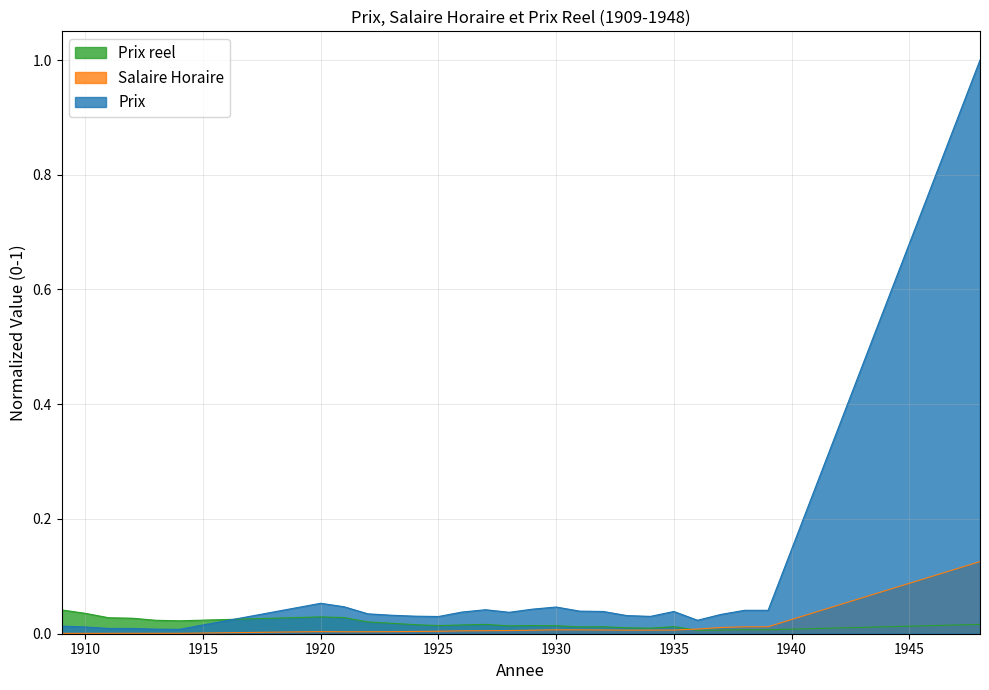

Where do Salaire Horaire and Prix reel first cross each other?

1935 and 1936